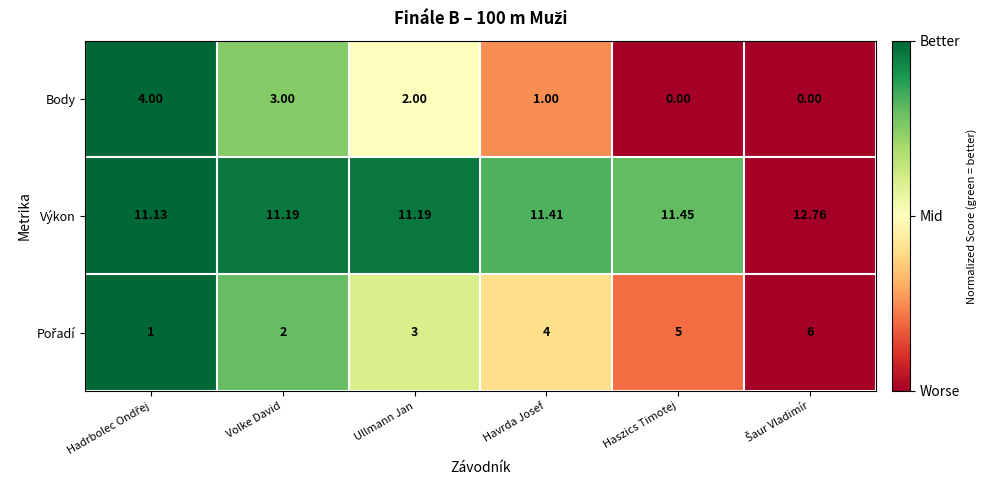

Is the value of Body at Ullmann Jan greater than the value of Výkon at Havrda Josef?

No